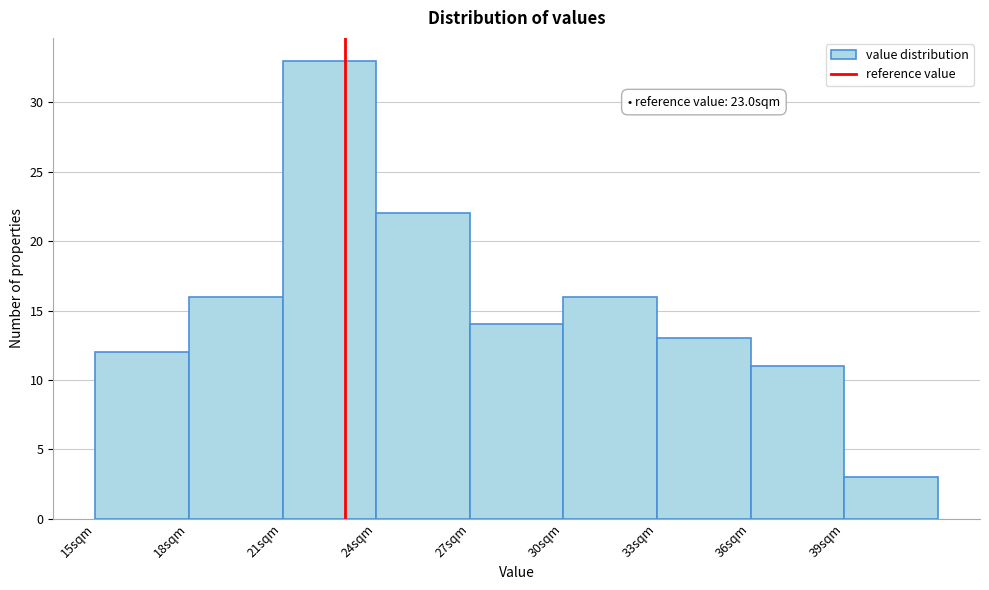

Which range on the x-axis has the tallest bar?

21 to 24